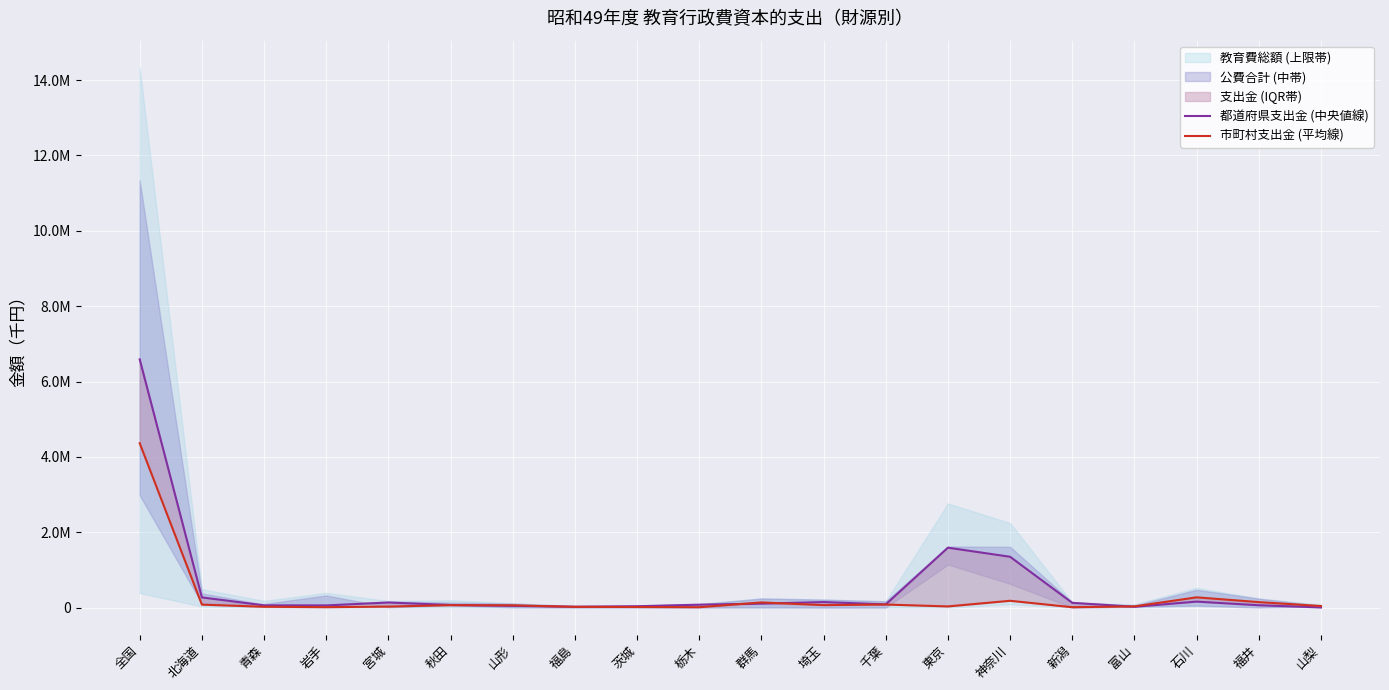

Where is the first local maximum for 都道府県支出金 (中央値線)?

宮城